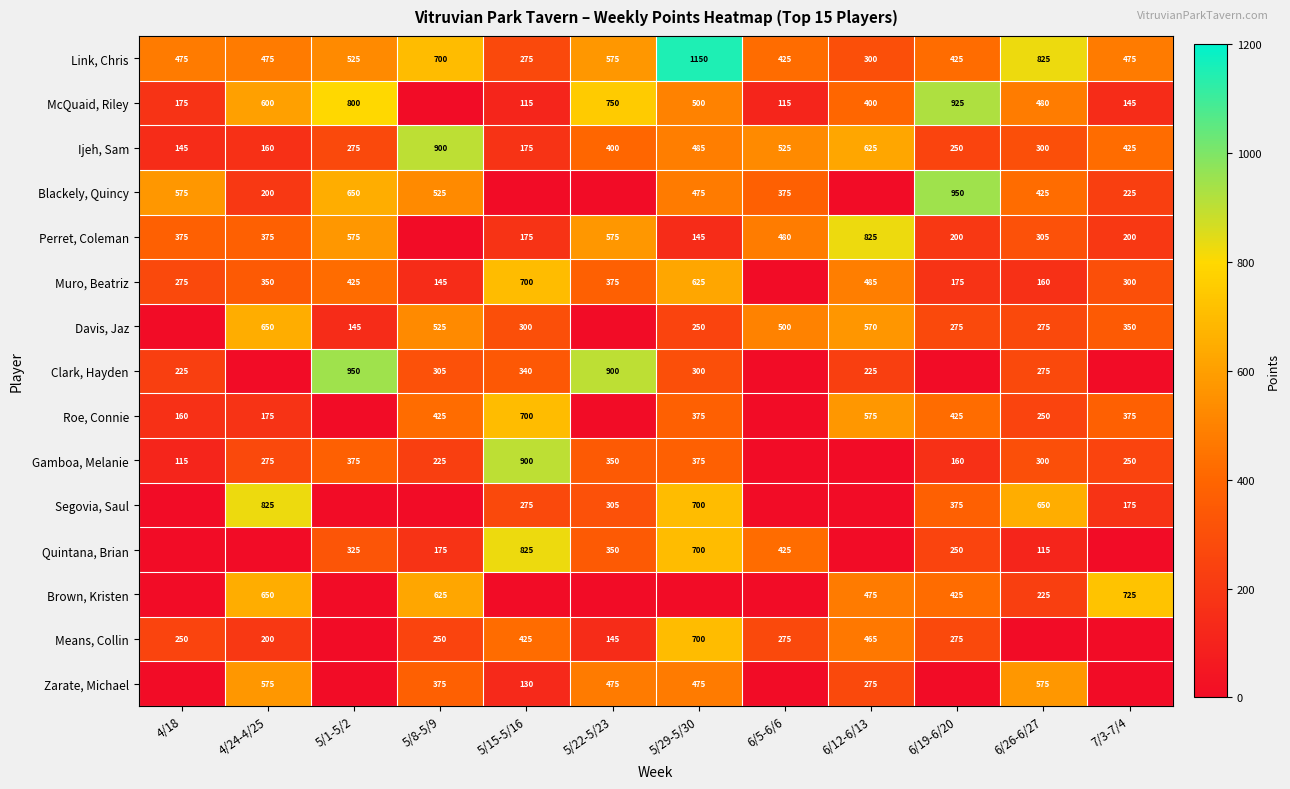

What is the average value of the Ijeh, Sam series?

389